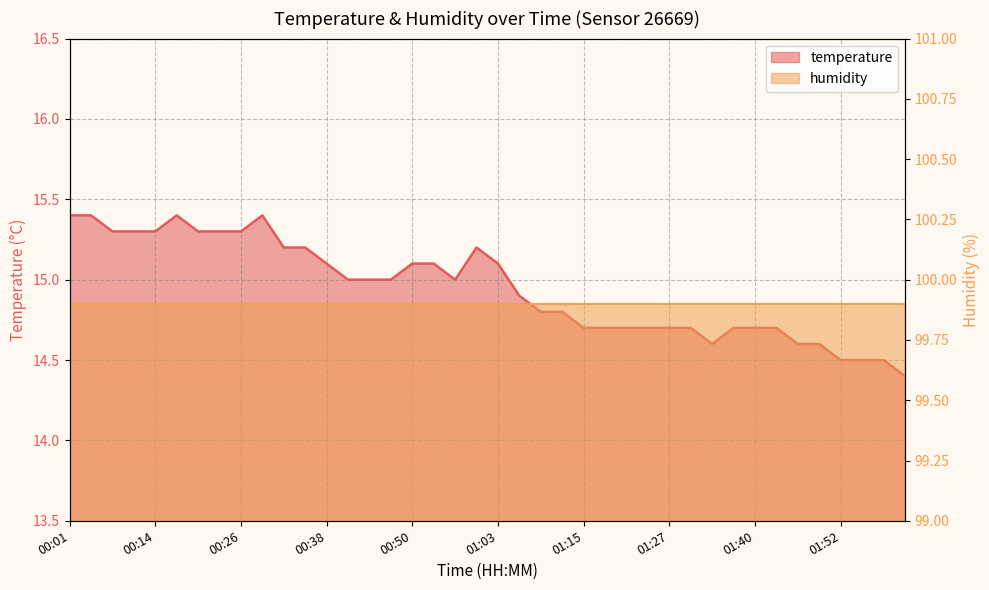

List the labels in order of value, smallest first.

02:01, 01:52, 01:55, 01:58, 01:33, 01:46, 01:49, 01:15, 01:18, 01:21, 01:24, 01:27, 01:30, 01:36, 01:40, 01:43, 01:09, 01:12, 01:06, 00:41, 00:44, 00:47, 00:56, 00:38, 00:50, 00:53, 01:03, 00:32, 00:35, 01:00, 00:07, 00:11, 00:14, 00:20, 00:23, 00:26, 00:01, 00:04, 00:17, 00:29